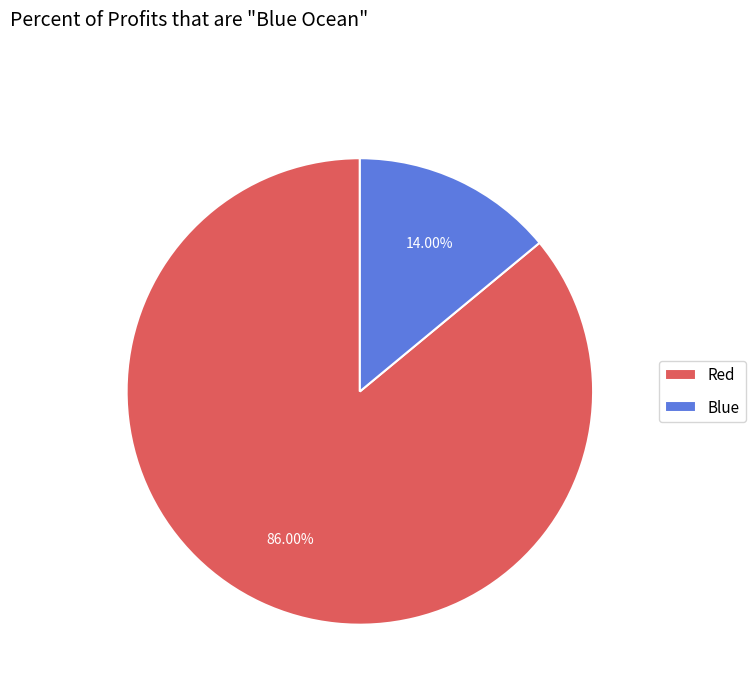

Is it true that Blue is 23% of the pie?

False